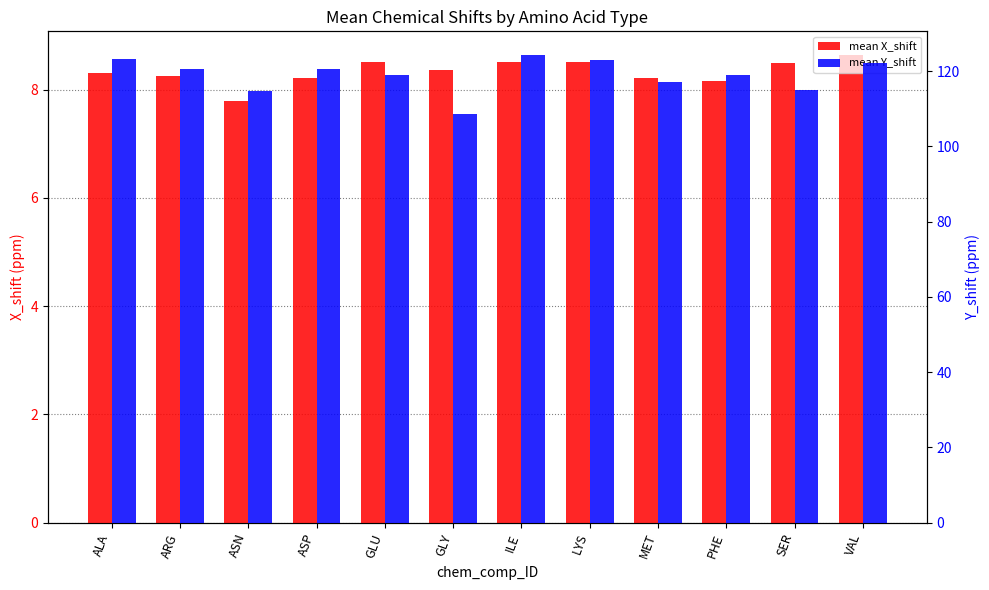

Is it true that mean Y_shift equals 115.1 at SER?

True